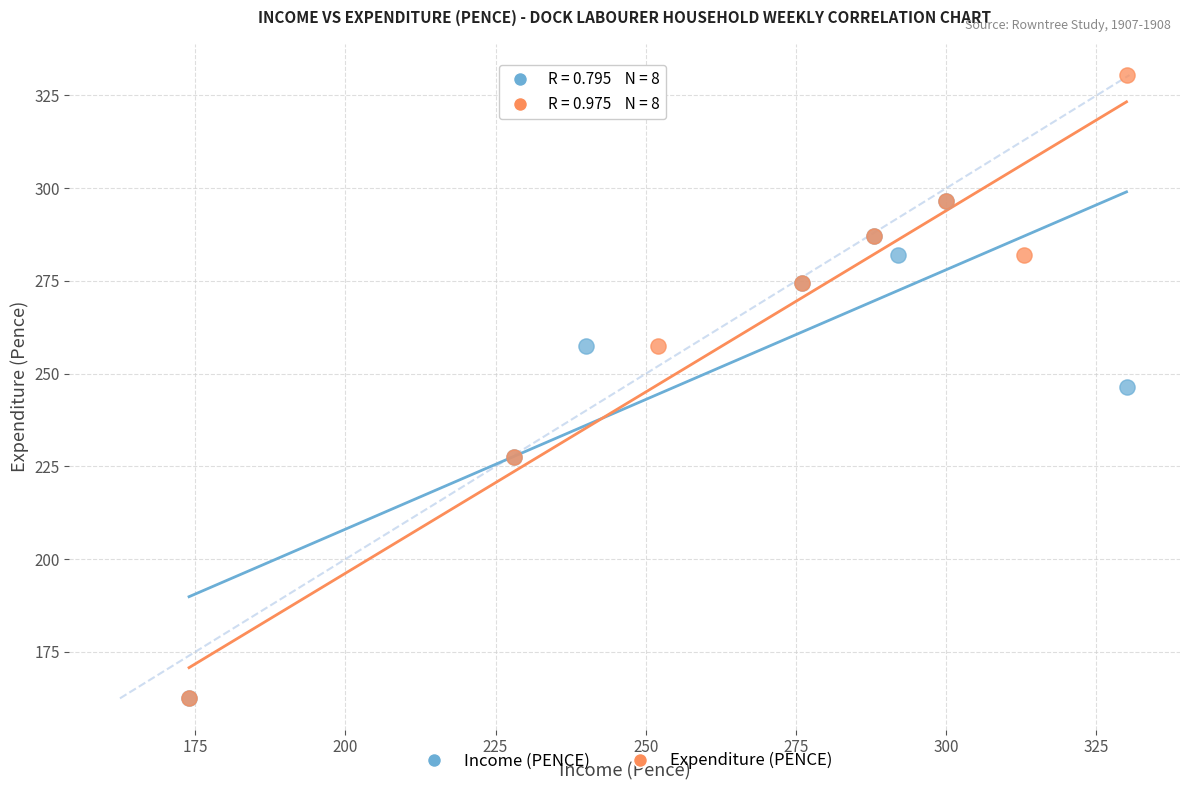

Which series has the widest spread of Y values?

Expenditure (PENCE)